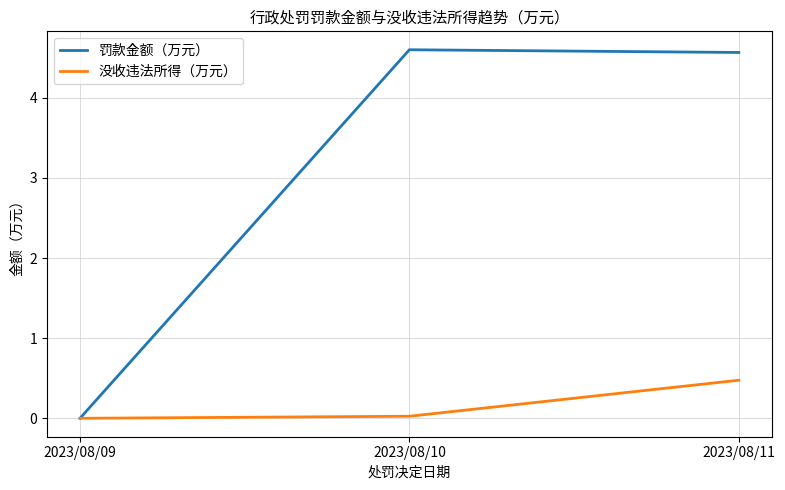

Which series changed the most between 2023/08/10 and 2023/08/11?

没收违法所得（万元）